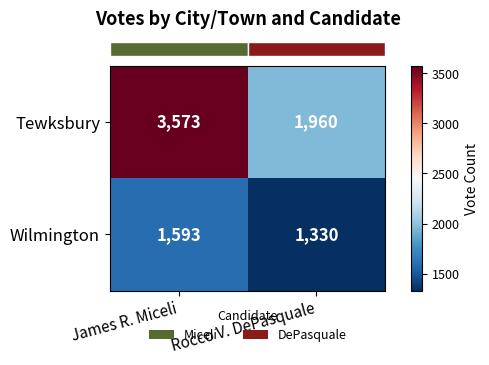

The value of Tewksbury at James R. Miceli is 3573. True or false?

True